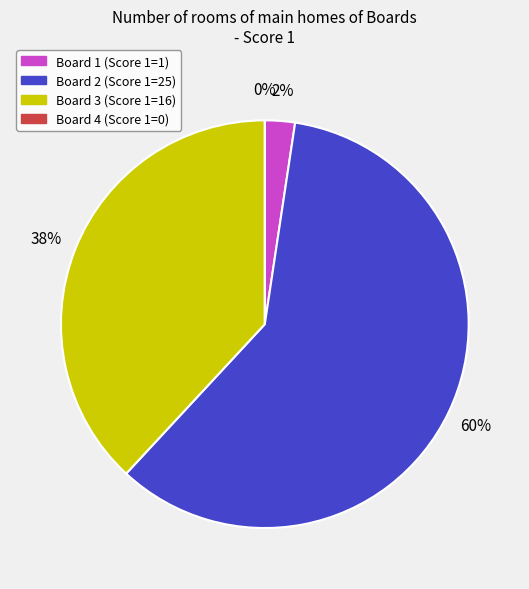

To the nearest percent, what percentage of the pie is Board 3?

38%